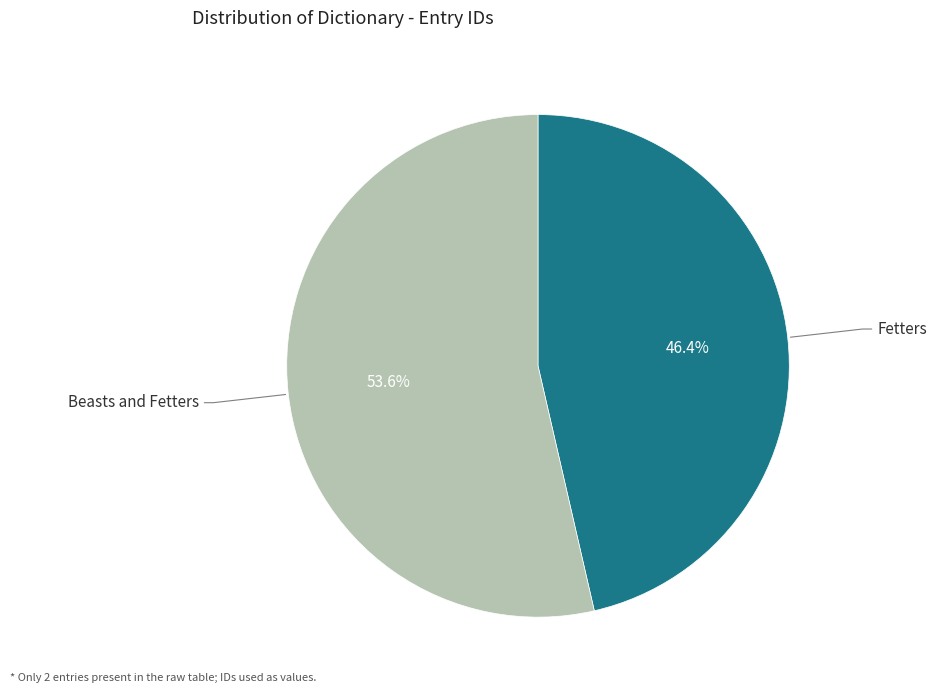

Is there any slice that represents more than half of the pie?

Yes